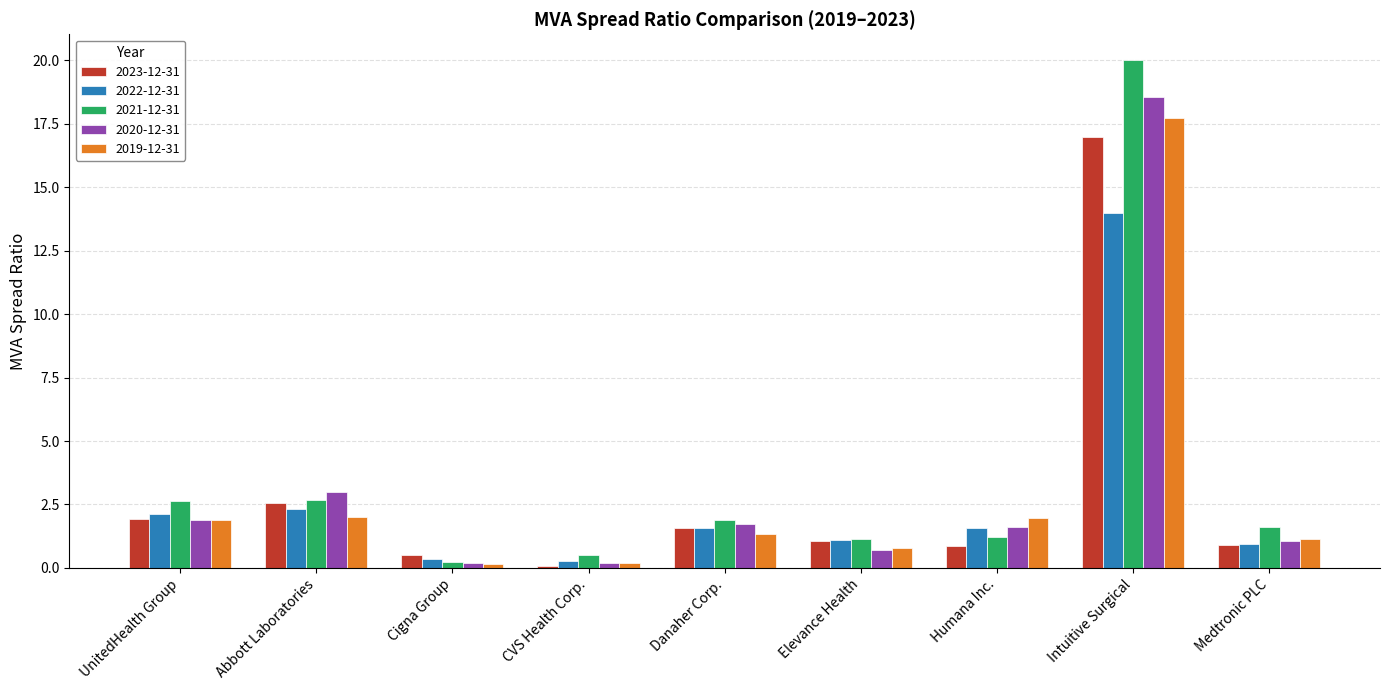

At how many categories does at least one series exceed 7?

1